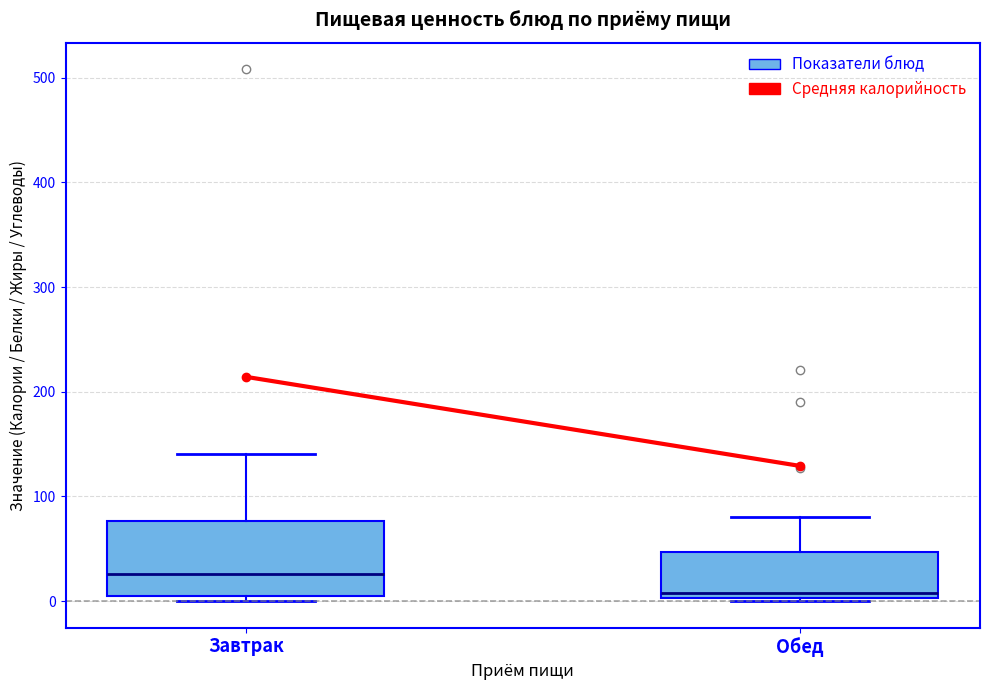

Which box is the tallest, from its lower edge to its upper edge?

Завтрак